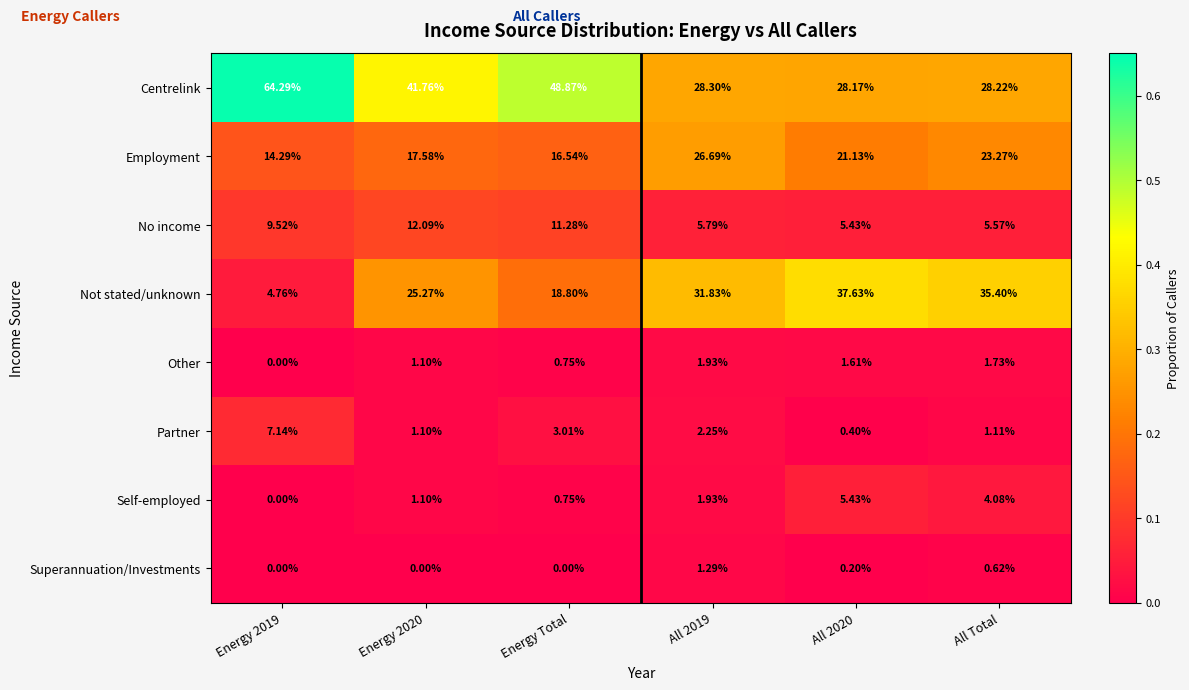

Which series has the largest total across all categories?

Centrelink